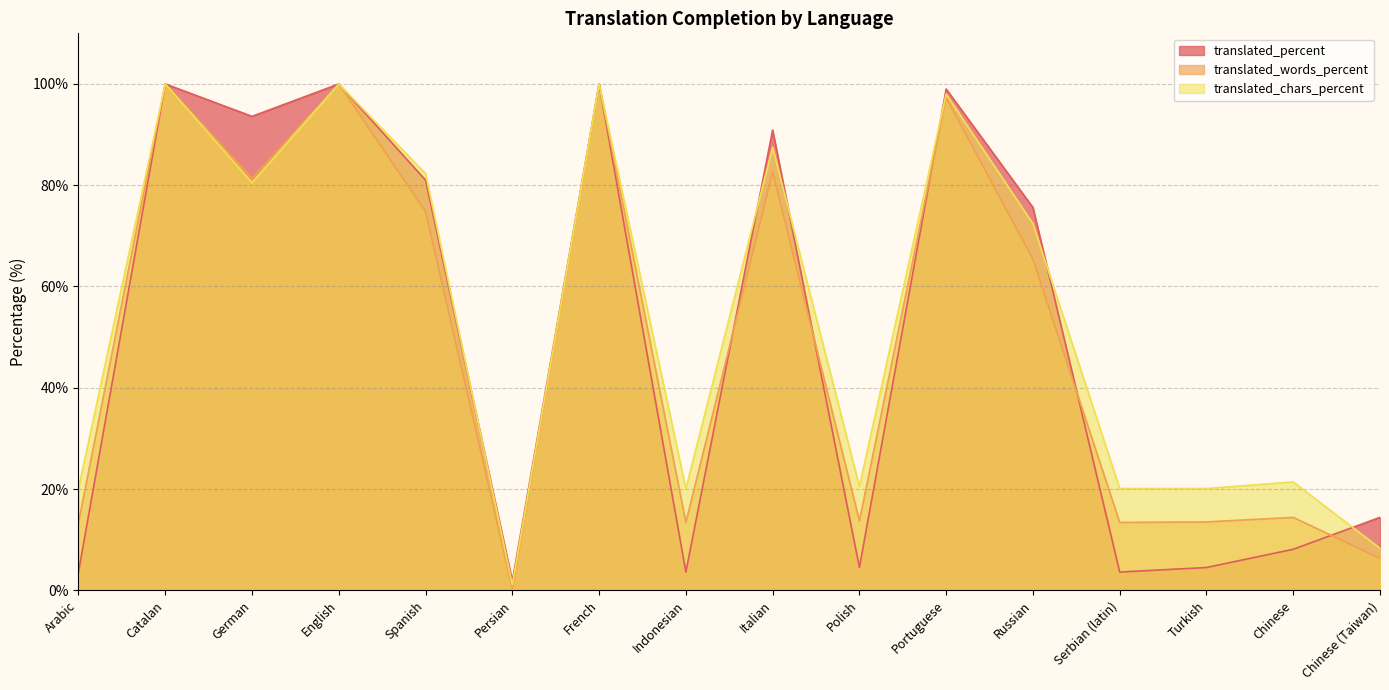

Reading right to left, transcribe all the data shown in this chart.

translated_percent: 14.4	8.1	4.5	3.6	75.6	99.0	4.5	90.9	3.6	100.0	1.8	81.0	100.0	93.6	100.0	3.6
translated_words_percent: 6.3	14.4	13.5	13.4	65.4	97.3	13.7	82.6	13.4	100.0	0.3	74.8	100.0	81.4	100.0	13.4
translated_chars_percent: 8.3	21.4	20.1	20.1	72.4	98.0	20.5	87.5	20.1	100.0	1.1	82.3	100.0	80.5	100.0	20.1